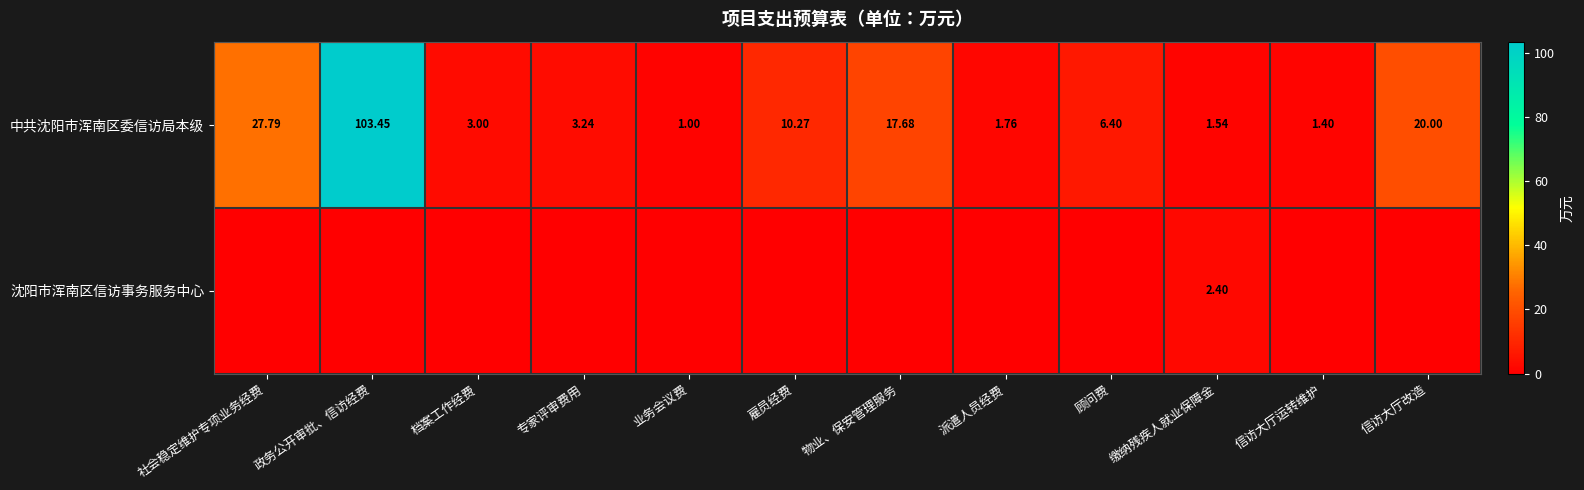

How many categories are shown in the chart?

12